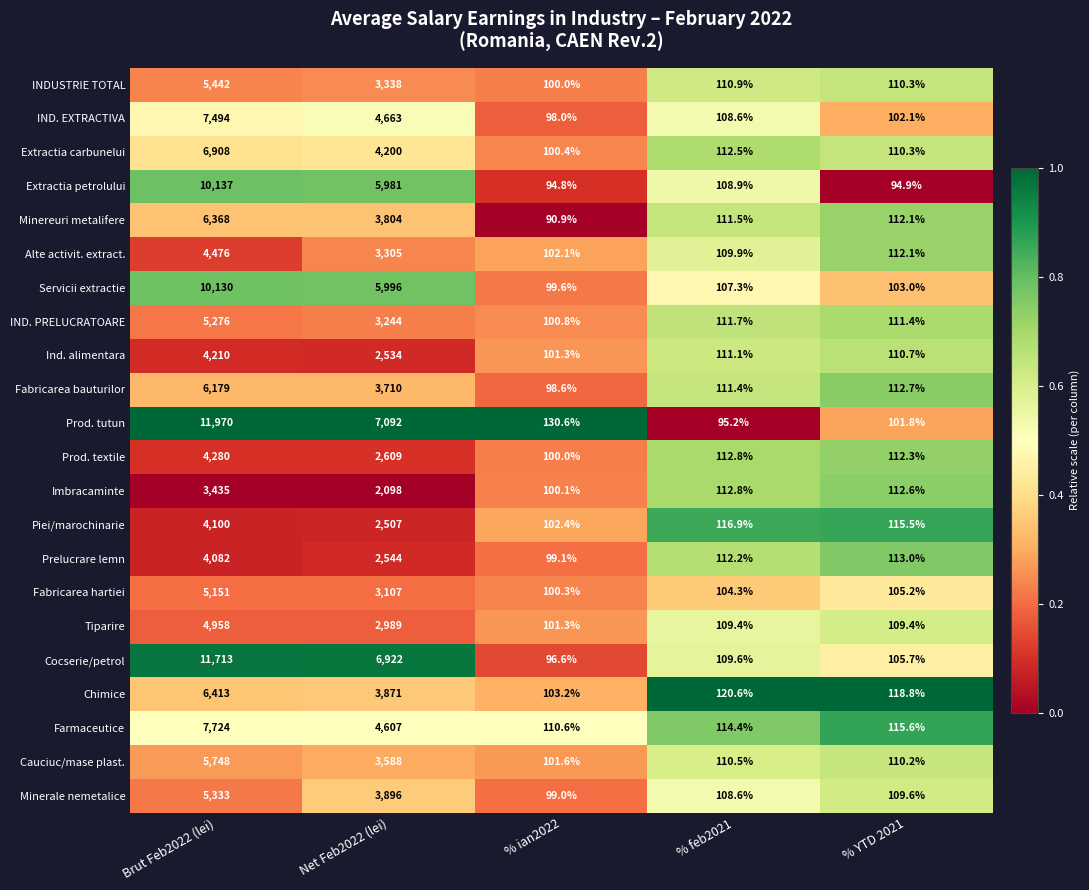

The value of Servicii extractie at % feb2021 is 45.1. True or false?

False